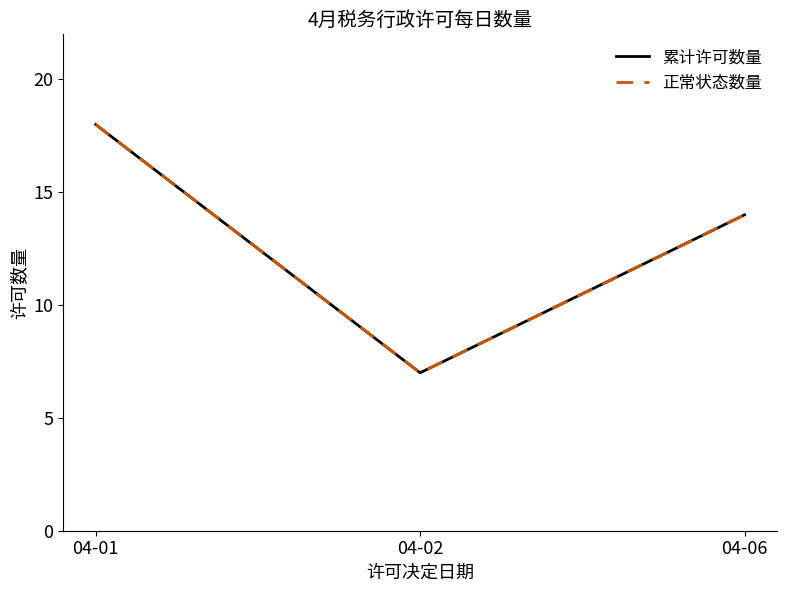

Which series has the largest range (max minus min)?

累计许可数量